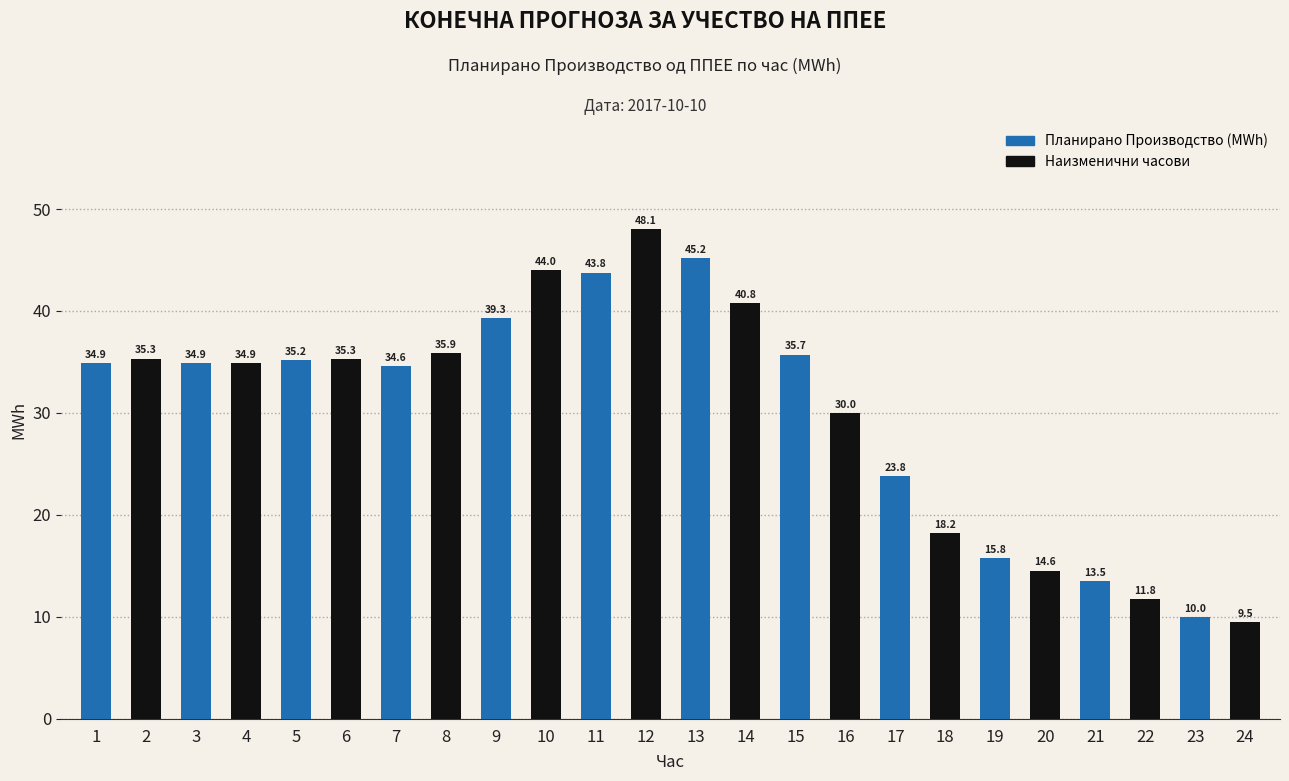

What is the difference between the maximum and second lowest values?

38.0